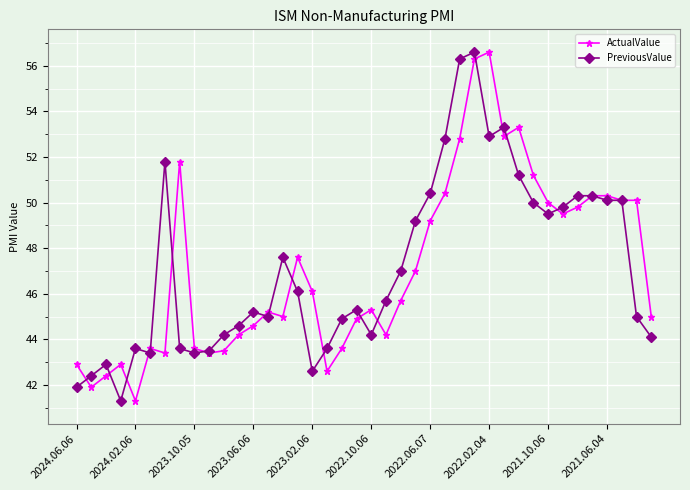

What is the value of the ActualValue point at the 16th from the left?

47.6